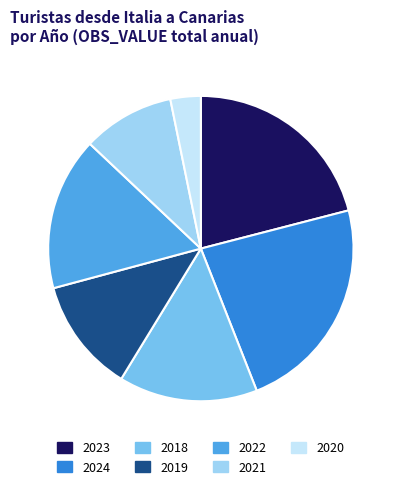

Rank the categories by value from highest to lowest.

2024, 2023, 2022, 2018, 2019, 2021, 2020